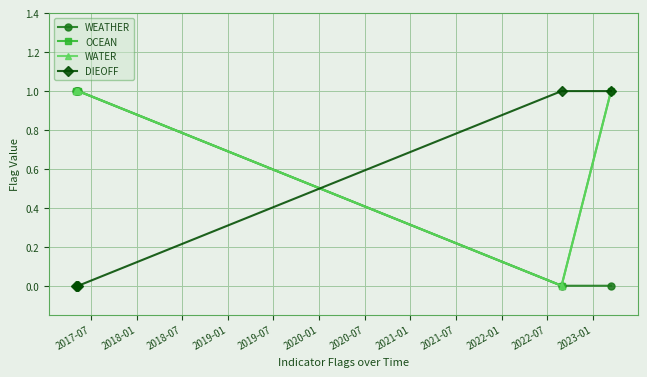

Is this an area chart (filled region under the line)?

No